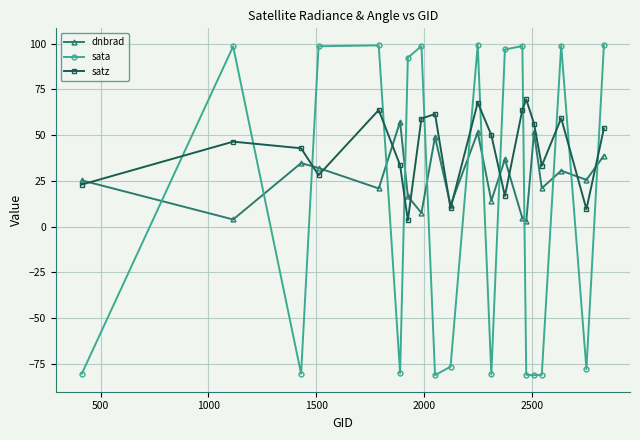

What is the difference between the second highest and minimum values in the satz series?

64.4